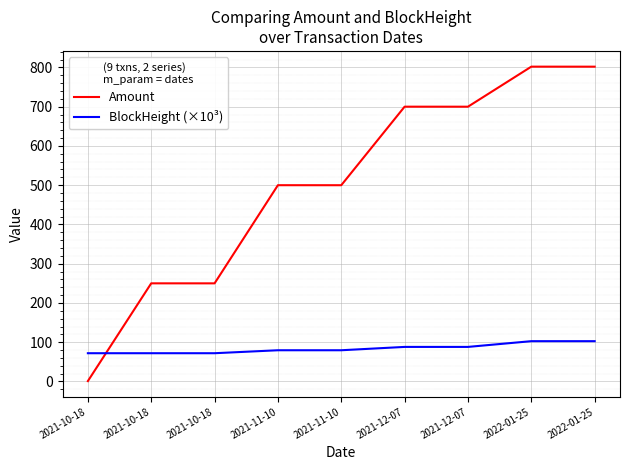

What are all the series names shown in the legend?

Amount, BlockHeight (×10³)